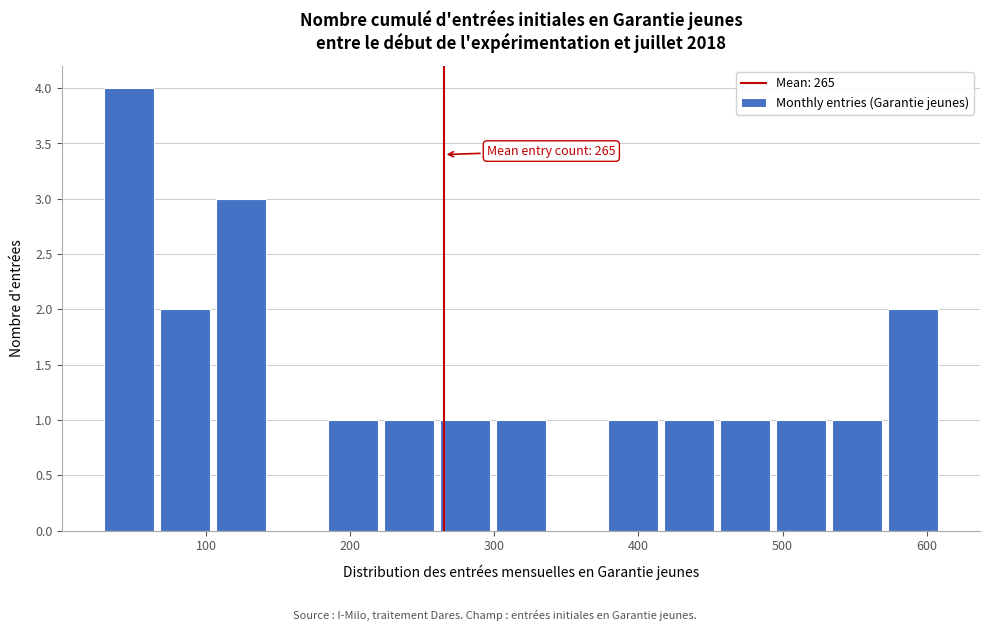

Read against the x-axis, roughly where is the centre of the tallest bar?

50